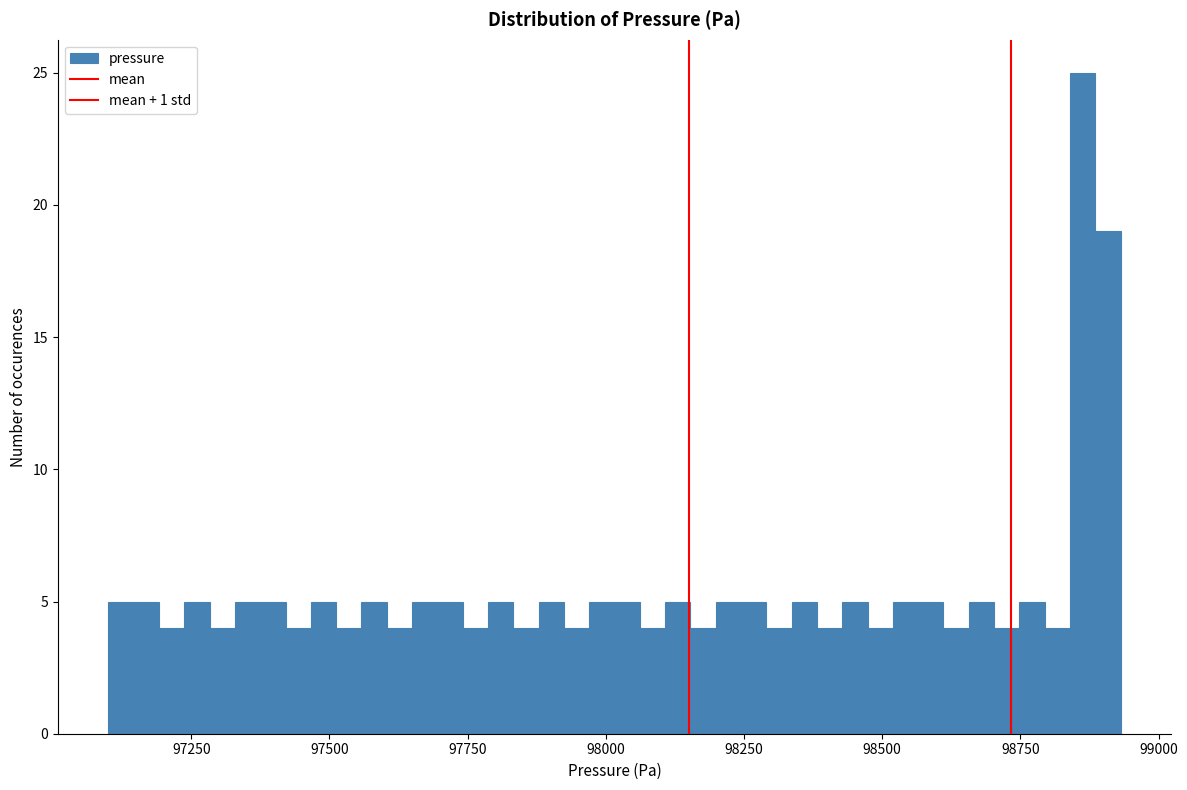

Read against the x-axis, roughly where is the centre of the tallest bar?

98850